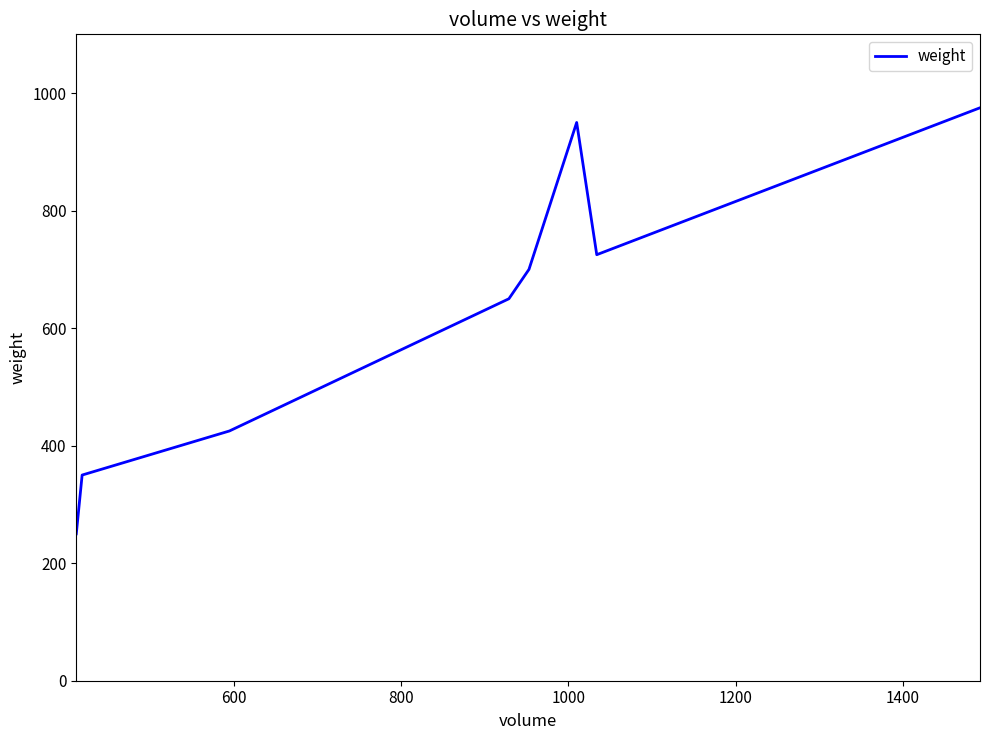

How many interior local peaks (higher than both neighbors) does the data have?

1